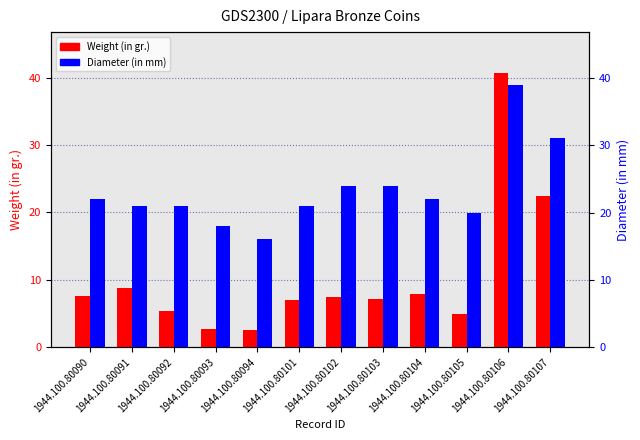

What is the sum of all Diameter (in mm) values?

279.0